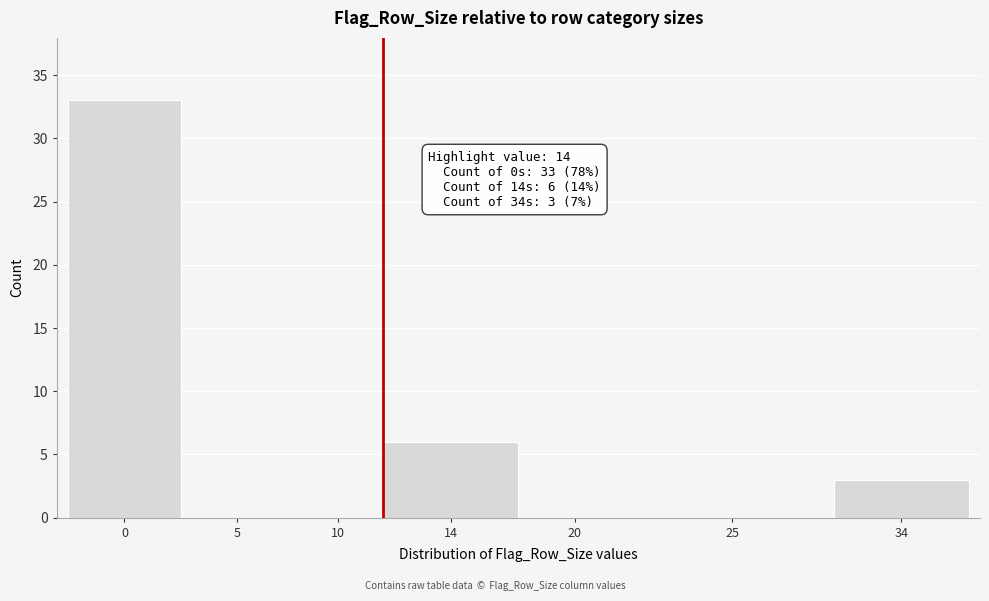

Reading right to left, what are all the values shown in this chart?

34=3	25=0	20=0	14=6	10=0	5=0	0=33